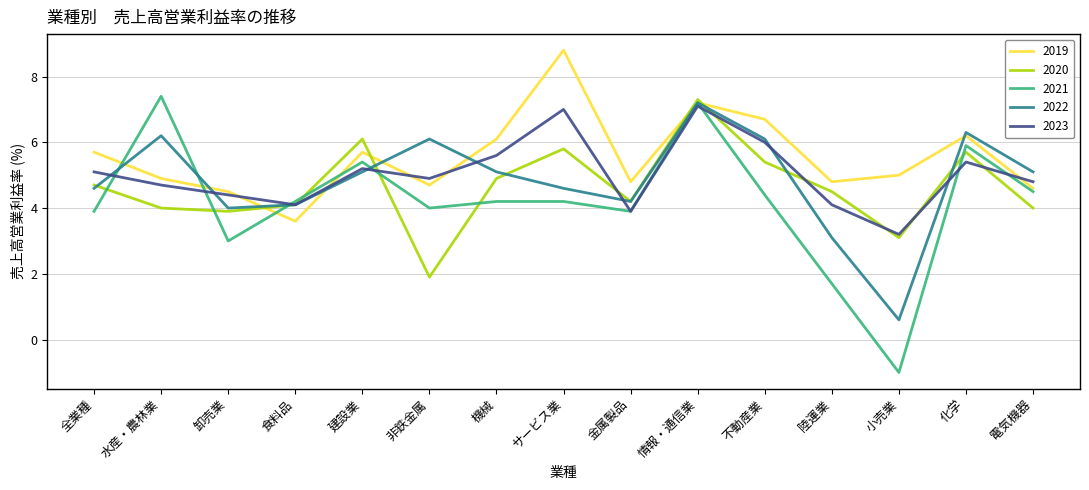

At which category is the sum across all series the highest?

情報・通信業